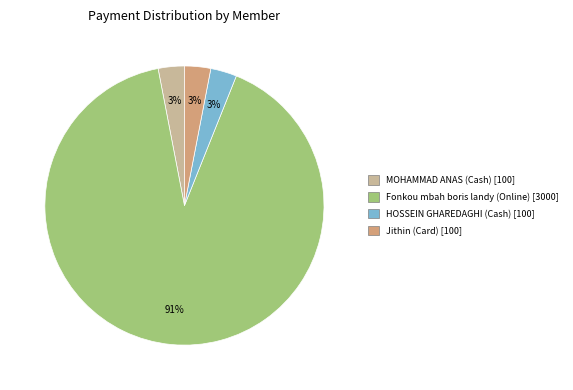

Which slice represents more than half of the pie?

Fonkou mbah boris landy (Online)